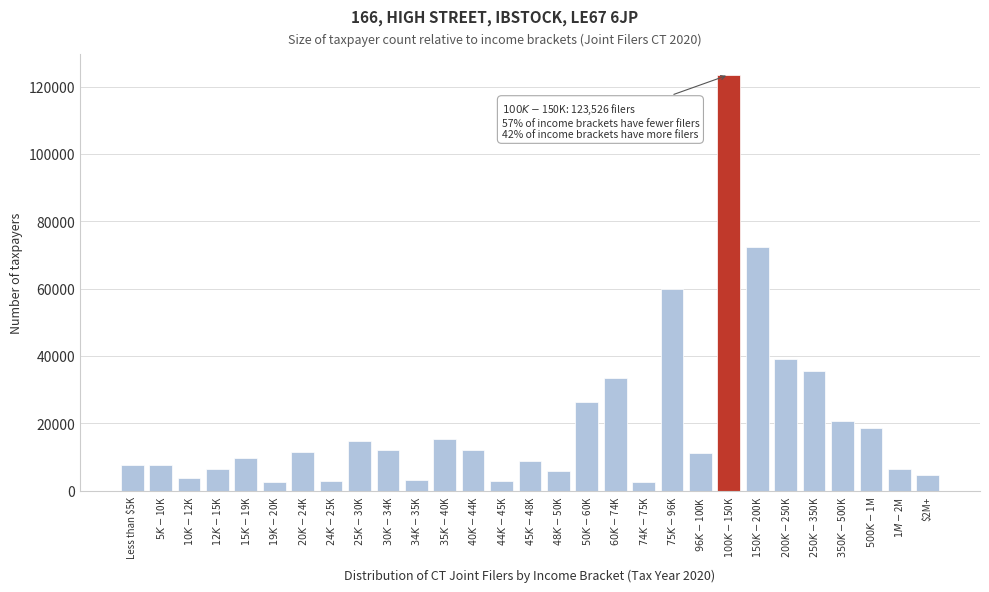

What is the value of the 13th bar from the left?

12126